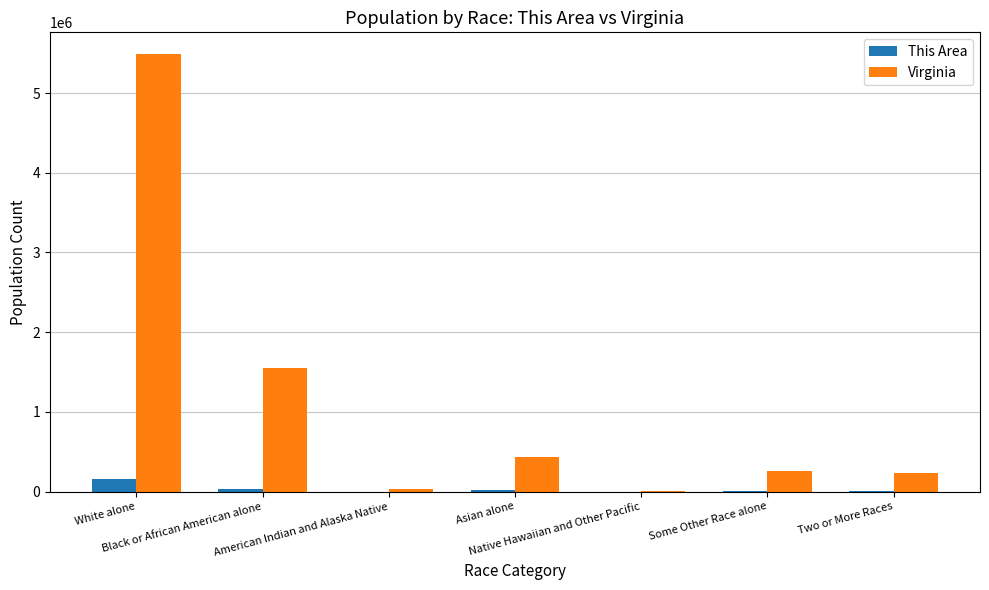

How many groups of bars are there?

7